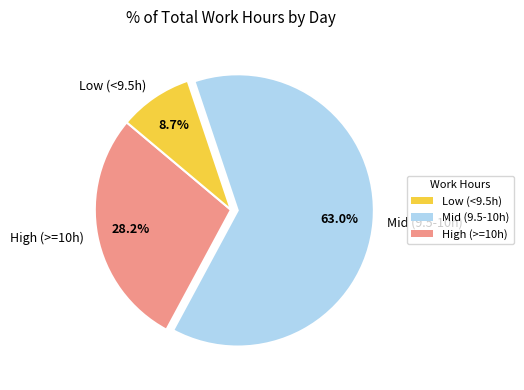

Does any single category account for the majority?

Yes